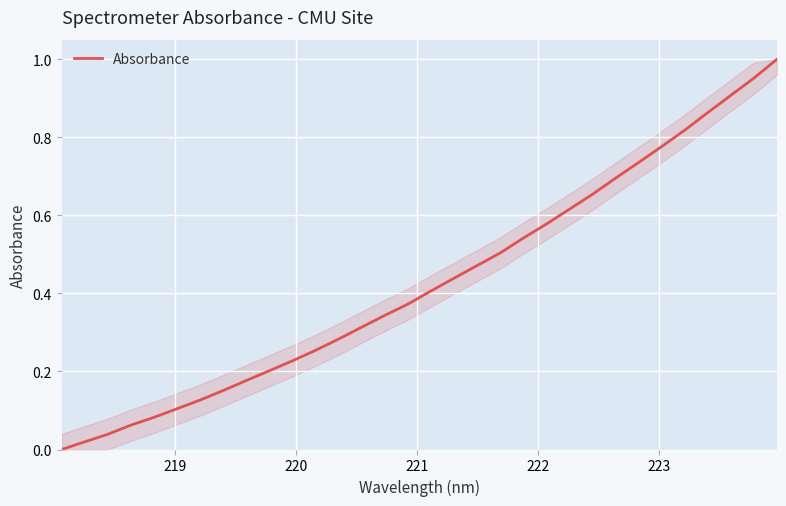

How many values are above zero?

31